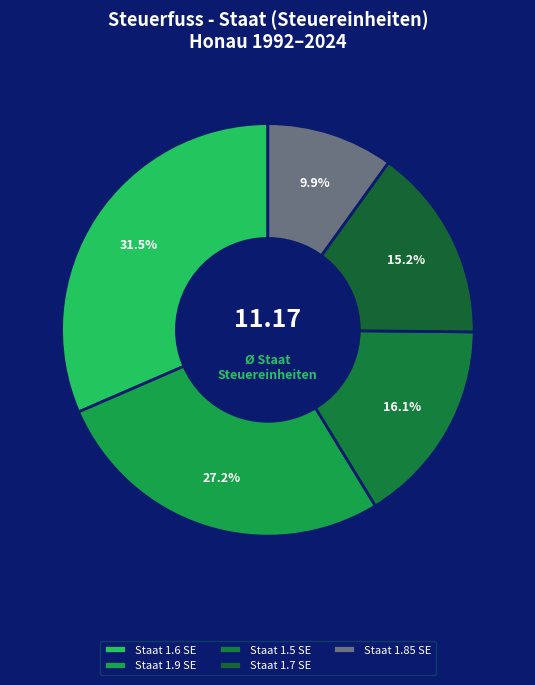

How many segments does this pie chart have?

5